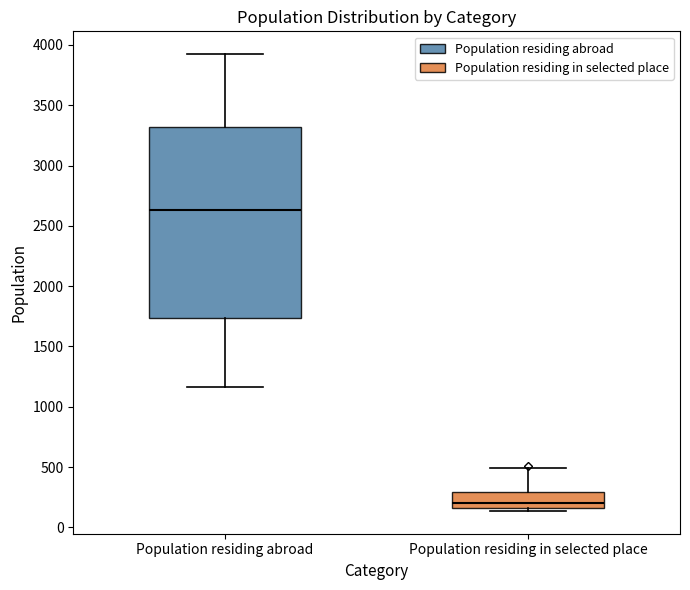

Which box is the tallest, from its lower edge to its upper edge?

Population residing abroad